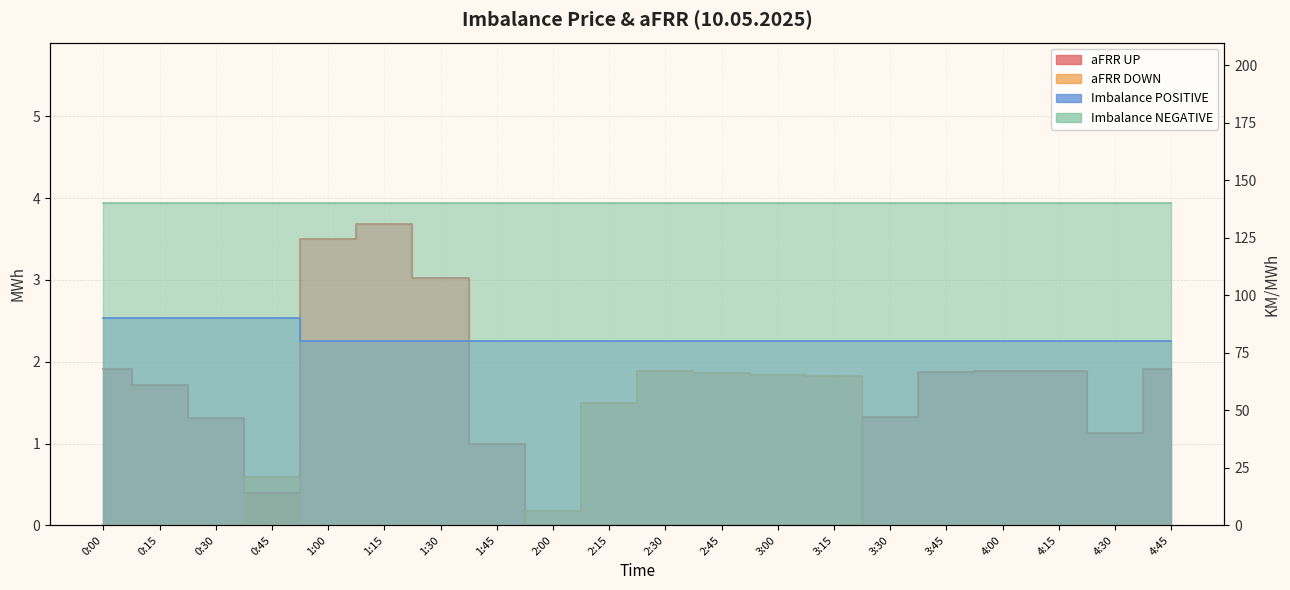

Is it true that aFRR DOWN equals 1.8 at 3:00?

True